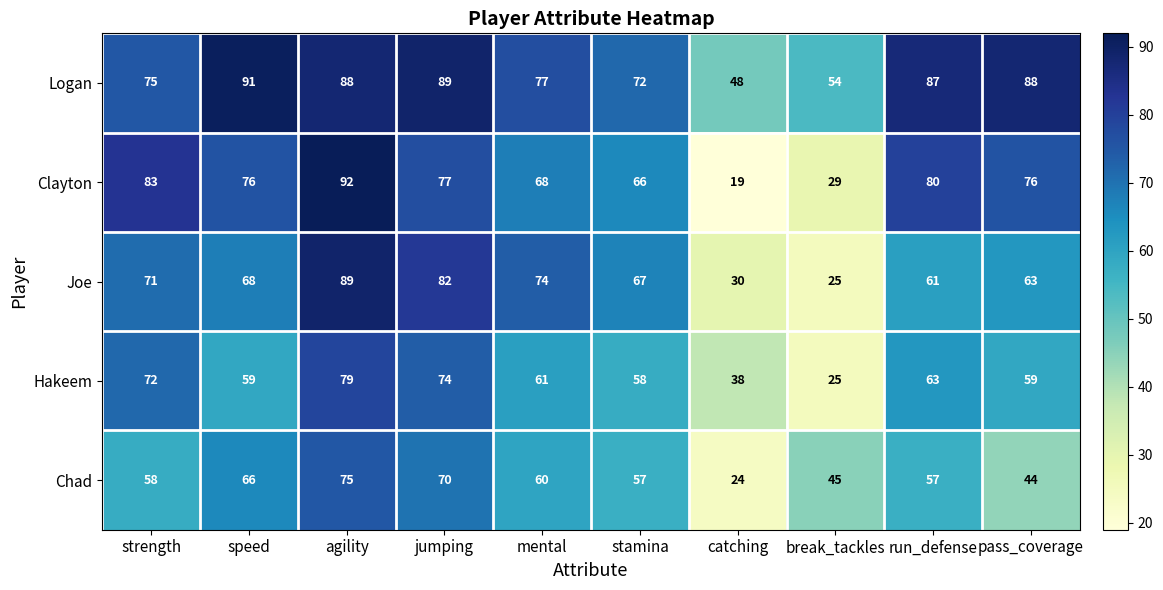

What is the sum of all Chad values?

556